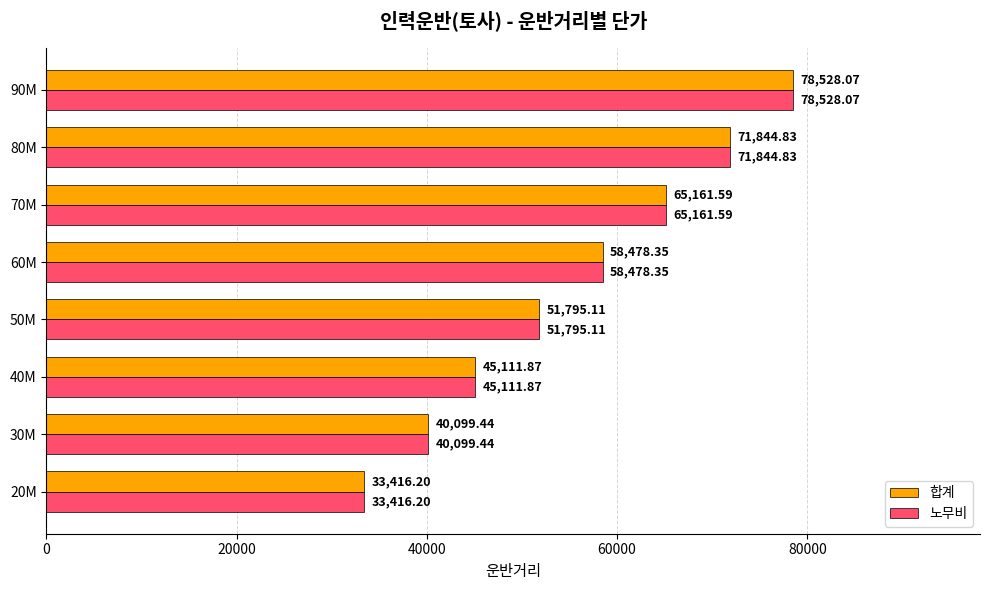

What is the difference between the maximum and minimum values in the 합계 series?

45111.9